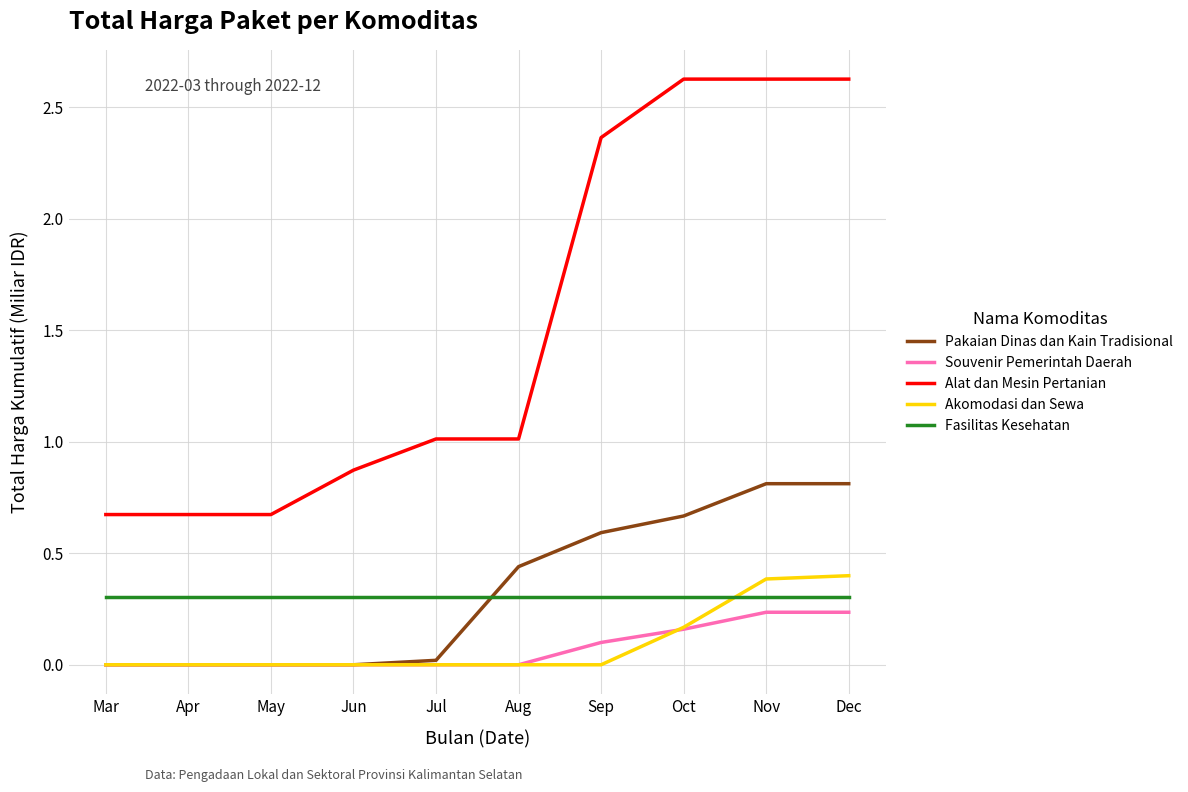

What value does the Fasilitas Kesehatan series have at Aug?

0.3